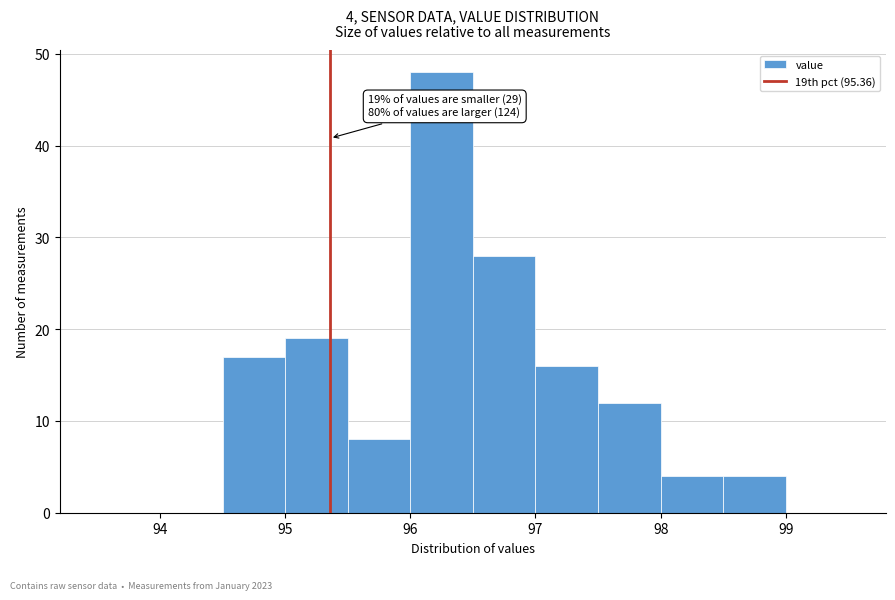

Which range on the x-axis has the tallest bar?

96.0 to 96.5